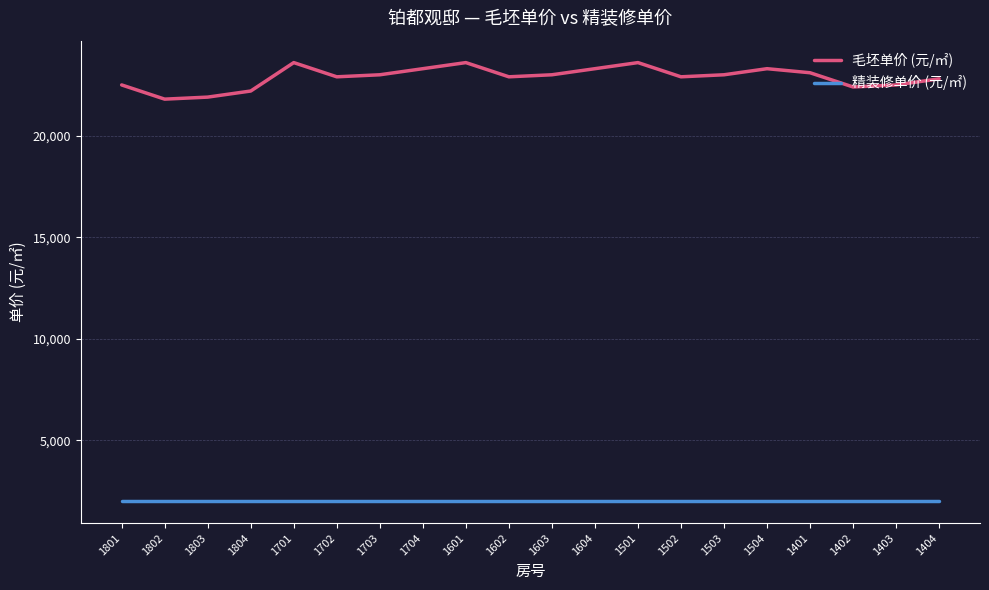

How many lines are shown in the chart?

2